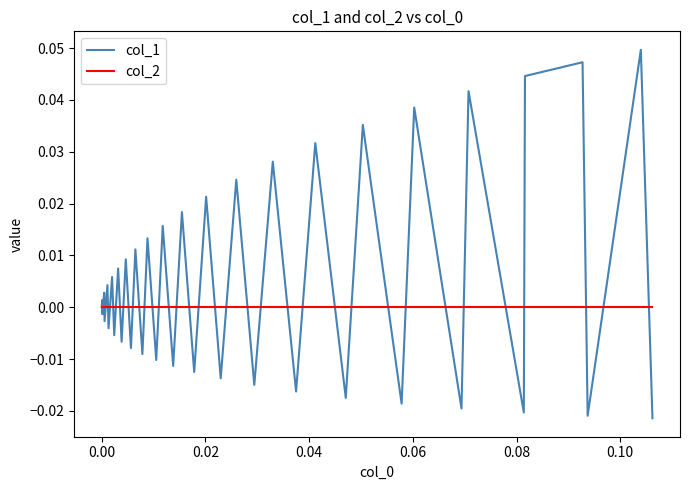

Which series has the widest spread of values?

col_1